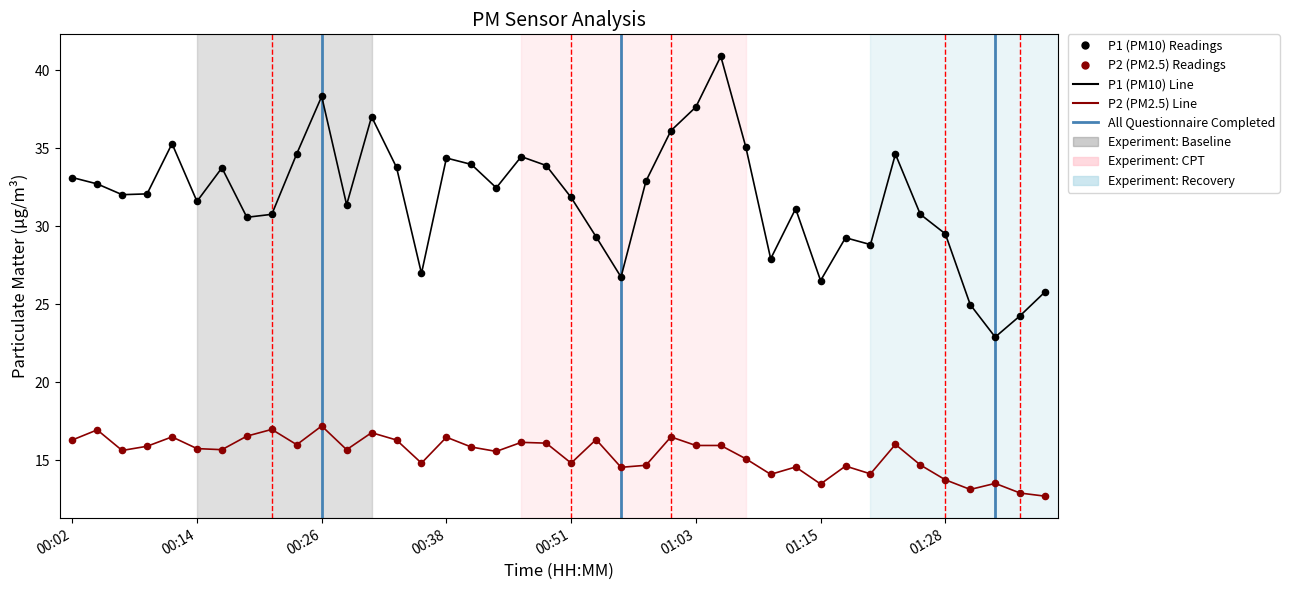

What is the total value across all series at 00:12?

51.8